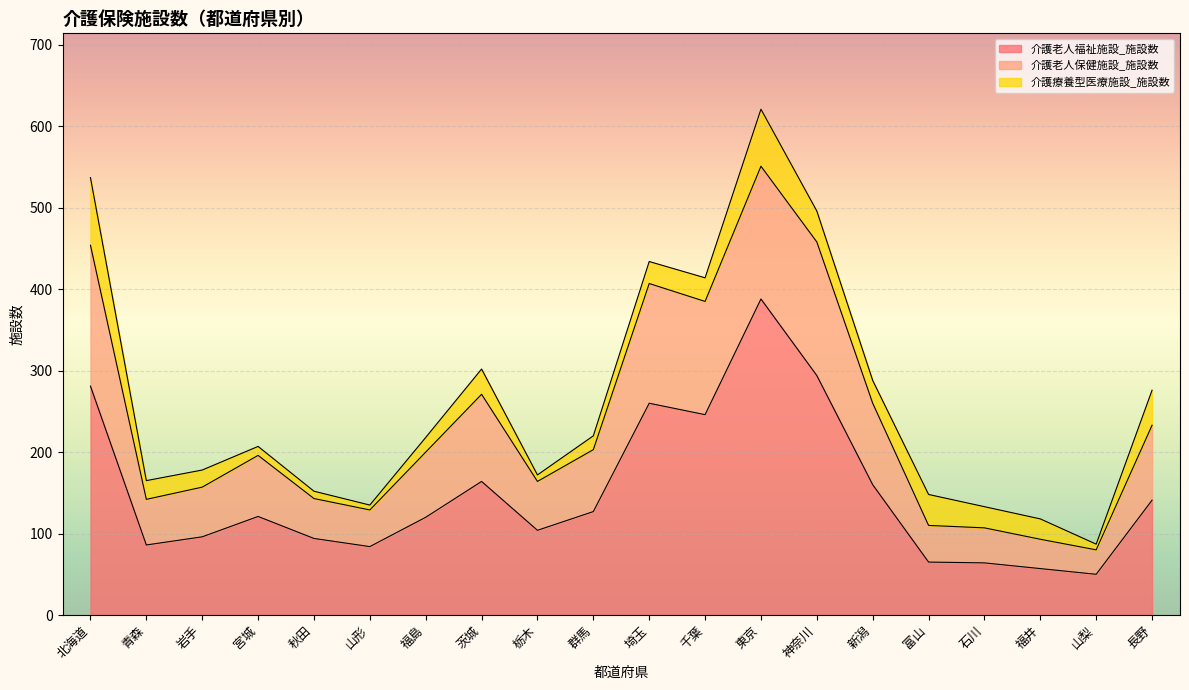

Is it true that 介護老人福祉施設_施設数 equals 94 at 秋田?

True